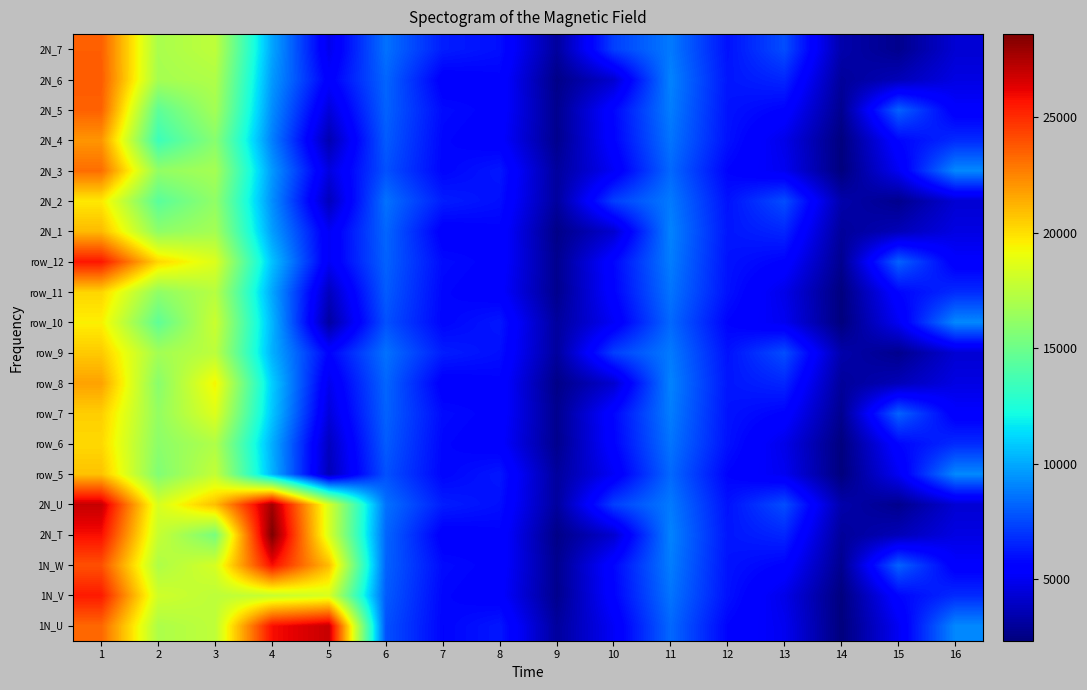

At which label is row_11 closest to 11318?

4